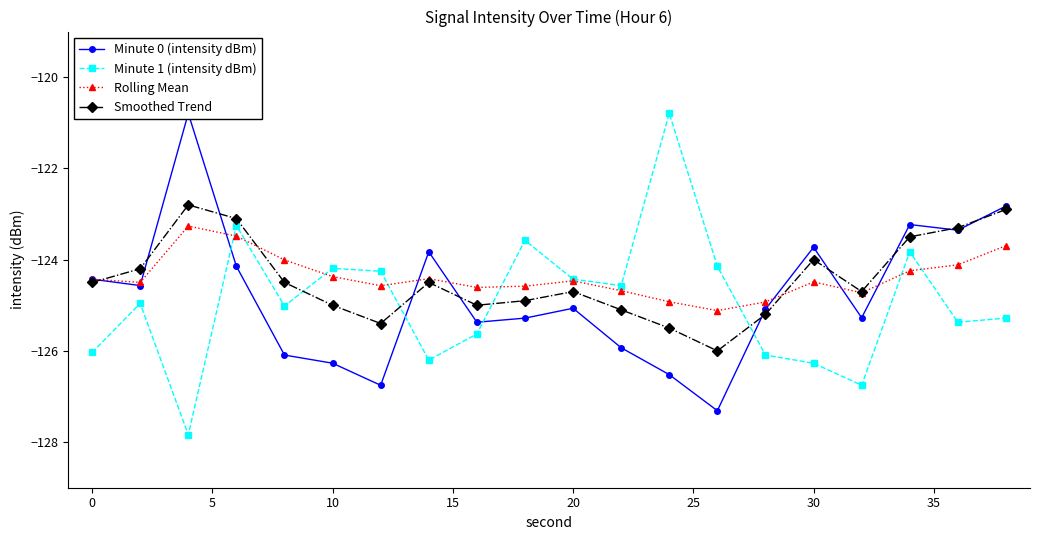

How many times do Minute 1 (intensity dBm) and Rolling Mean cross each other?

8